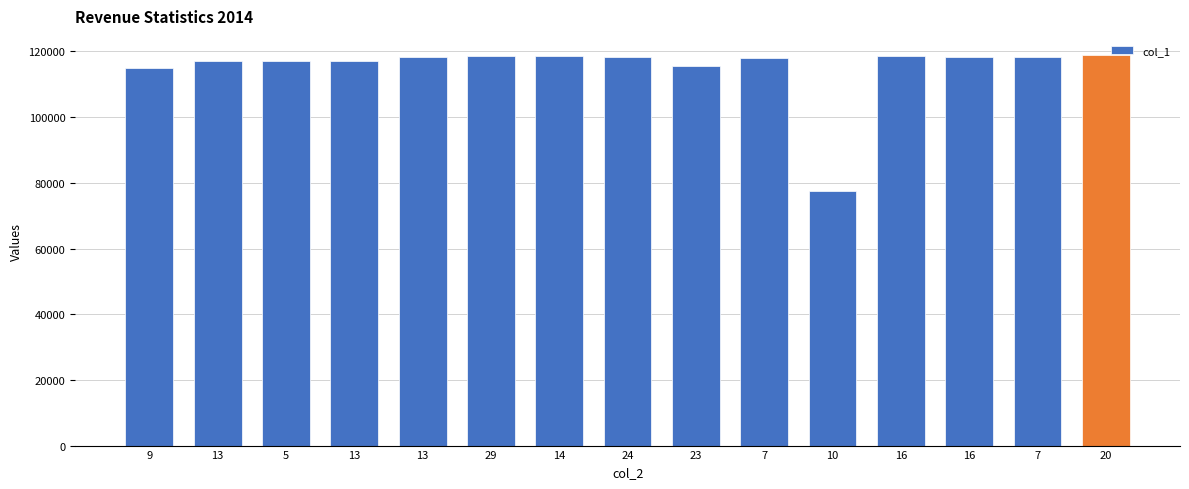

Reading left to right, transcribe all the data shown in this chart.

115073	117092	117096	117090	118458	118464	118733	118413	115687	118120	77414	118521	118250	118266	118796